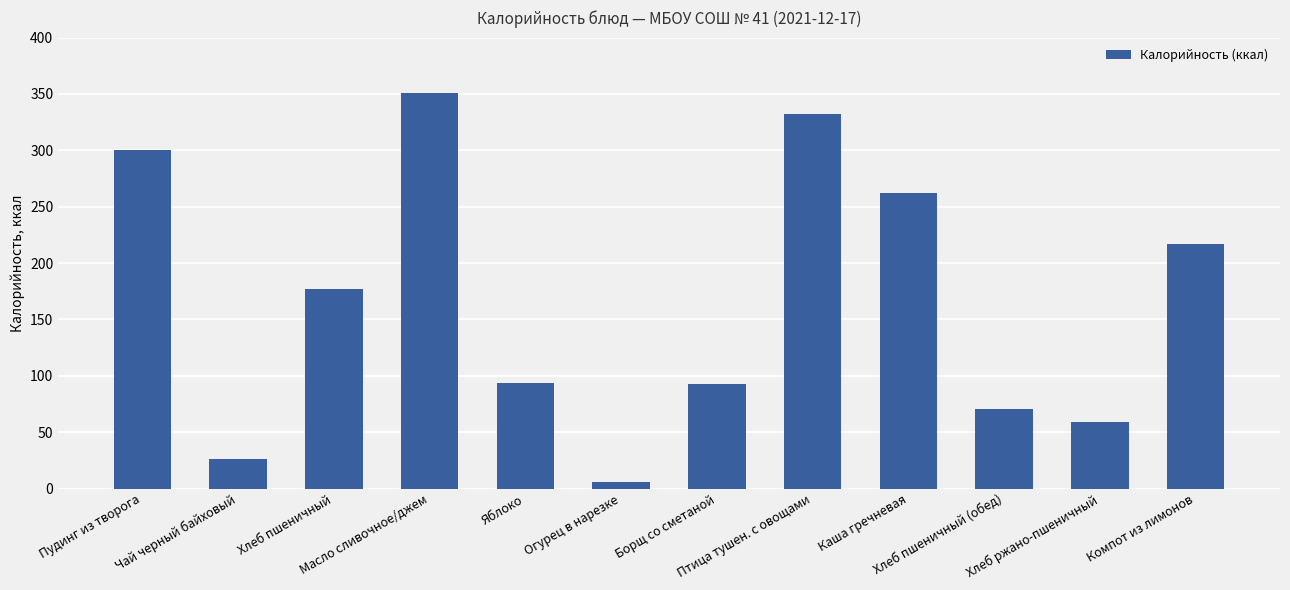

What is the average value?

165.7